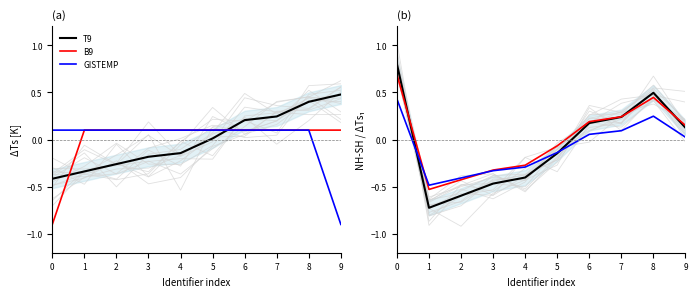

True or false: B9 and T9 cross at least once.

True